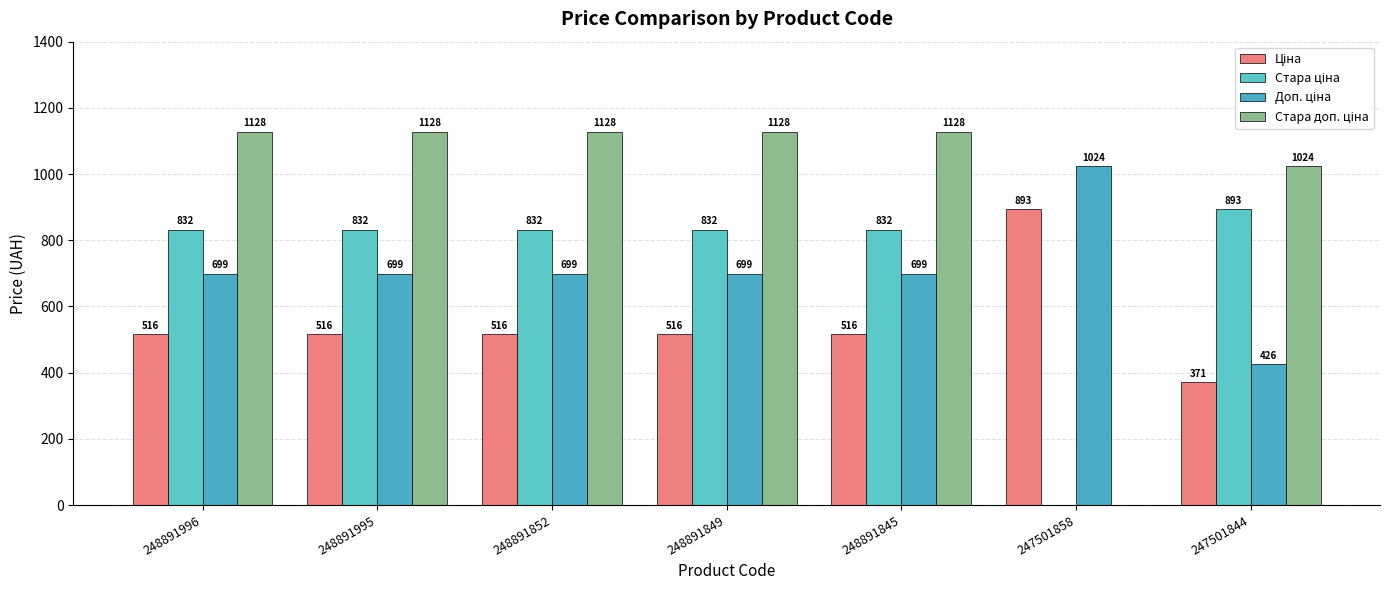

How many series are shown in this chart?

4